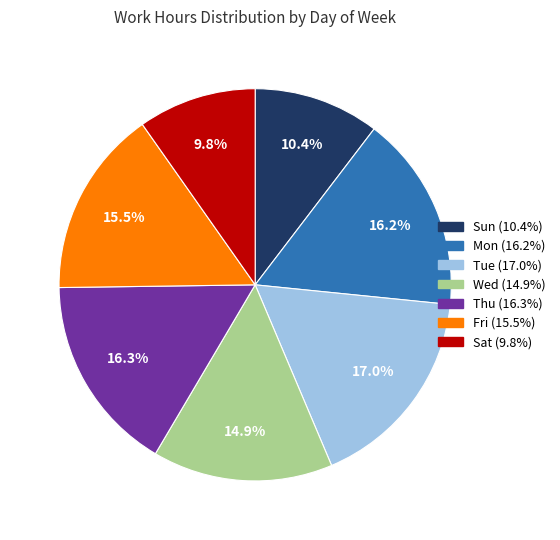

What percentage do Fri and Thu together represent?

31.8%